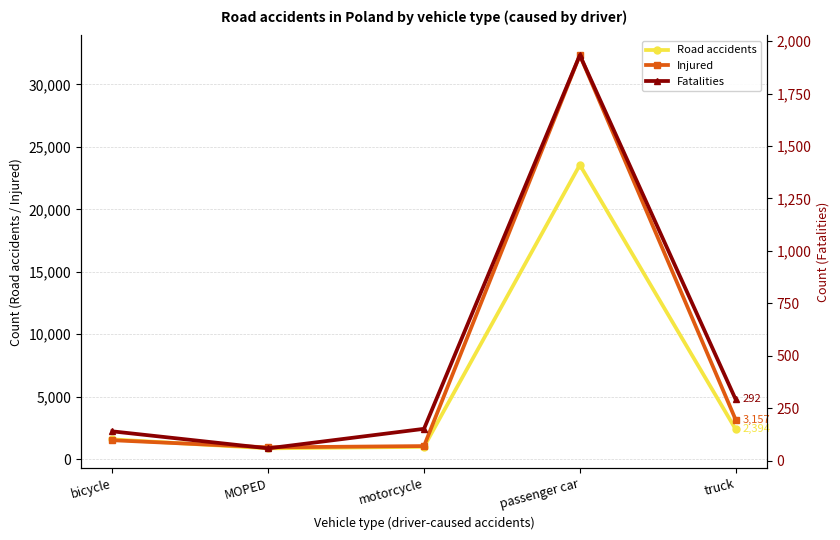

How many values in the Fatalities series are below 152?

2